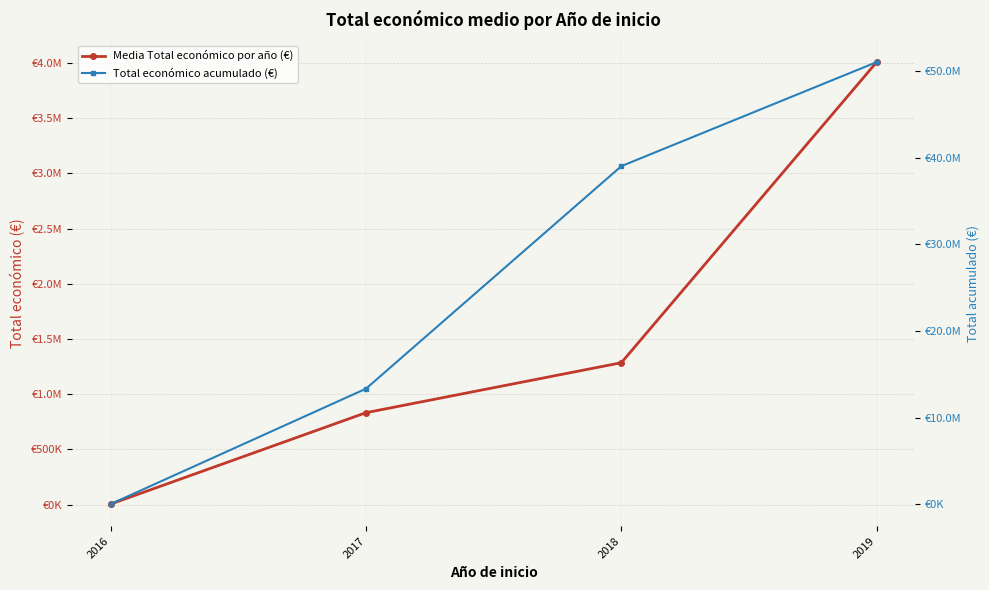

How many values in the Media Total económico por año (€) series exceed 1285270?

2